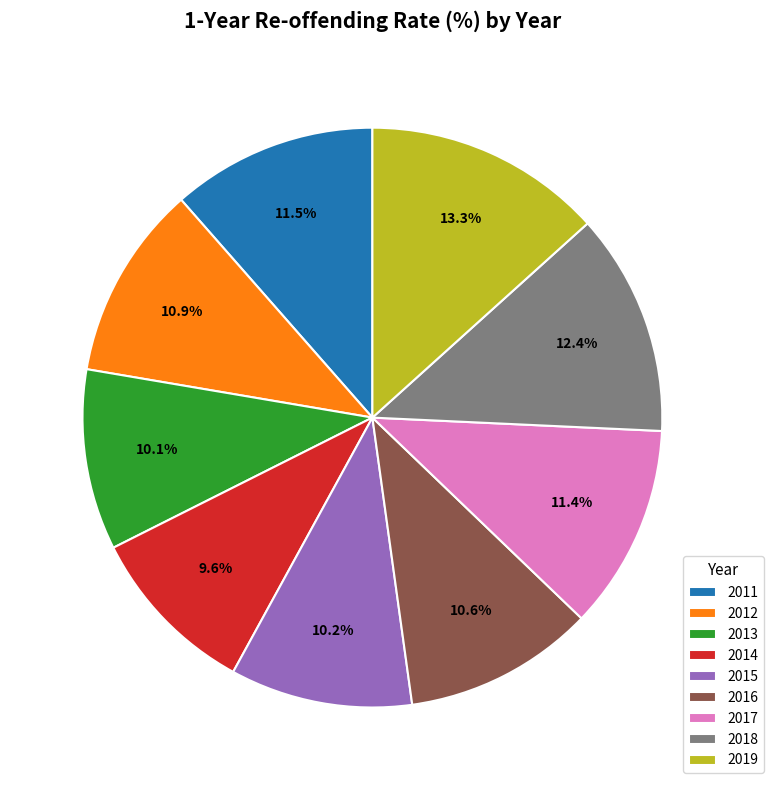

Do 2017 and 2011 together represent more than half of the pie?

No